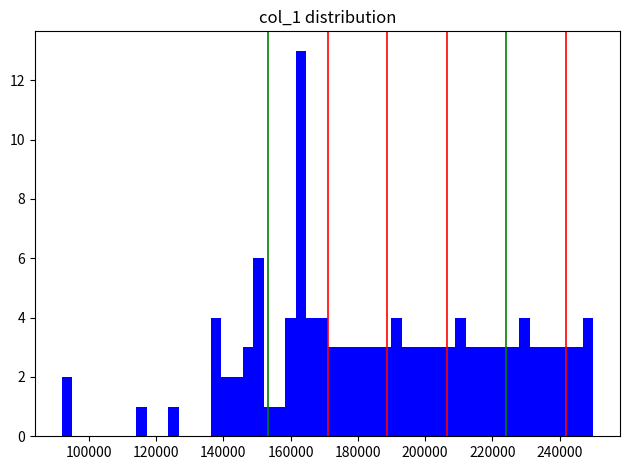

Read against the x-axis, roughly where is the centre of the tallest bar?

164000